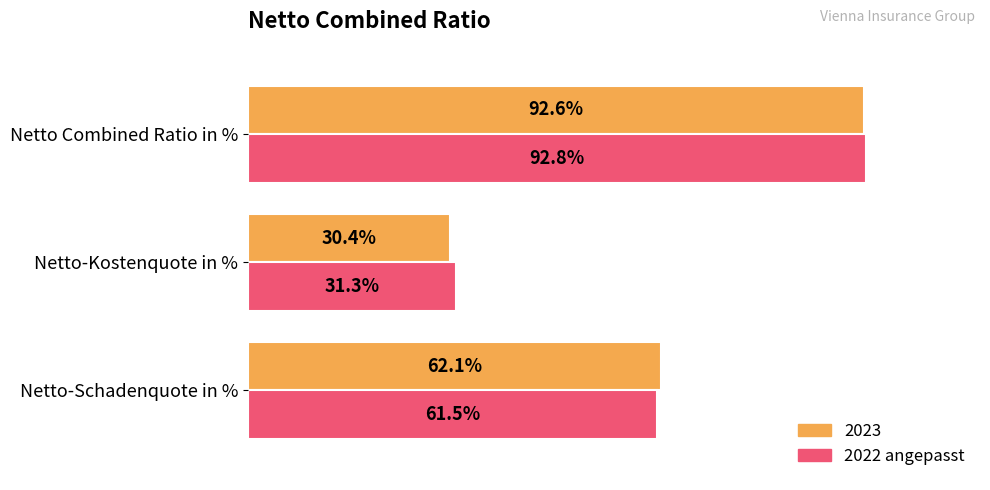

Which series changed the most between Netto-Schadenquote in % and Netto Combined Ratio in %?

2022 angepasst